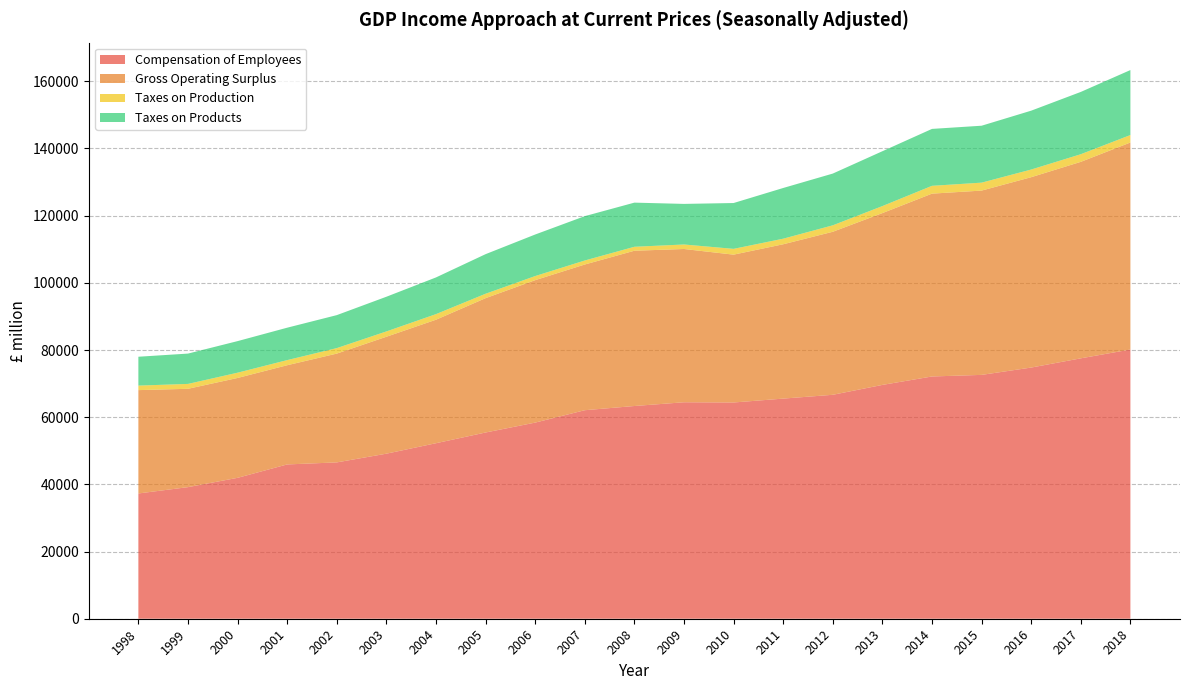

Reading left to right, what are all the values shown in this chart?

Compensation of Employees: 37293	39175	41946	45934	46542	49135	52252	55442	58390	62077	63329	64443	64376	65532	66668	69610	72121	72594	74777	77522	80148
Gross Operating Surplus: 30766	29279	29733	29534	32388	34811	36766	39993	42407	43379	46227	45629	44014	45947	48532	51148	54432	54866	56672	58495	61628
Taxes on Production: 1346	1453	1567	1525	1636	1585	1665	1317	1222	1195	1179	1343	1726	1660	1923	2093	2328	2366	2279	2272	2223
Taxes on Products: 8592	9028	9402	9651	9819	10326	10924	11784	12366	13200	13140	12083	13641	15095	15403	16326	16944	16946	17525	18544	19345